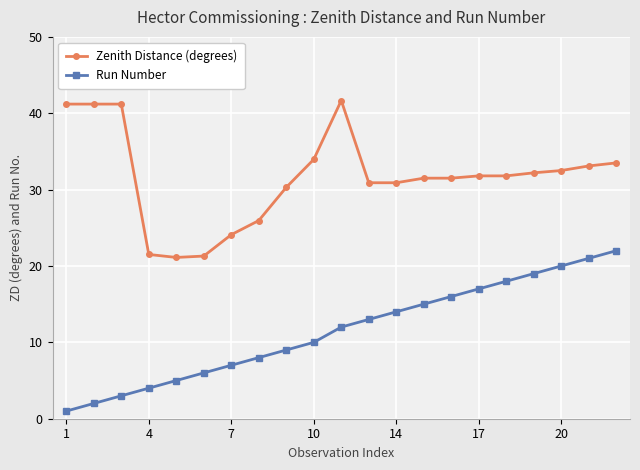

At how many categories does at least one series exceed 38?

4